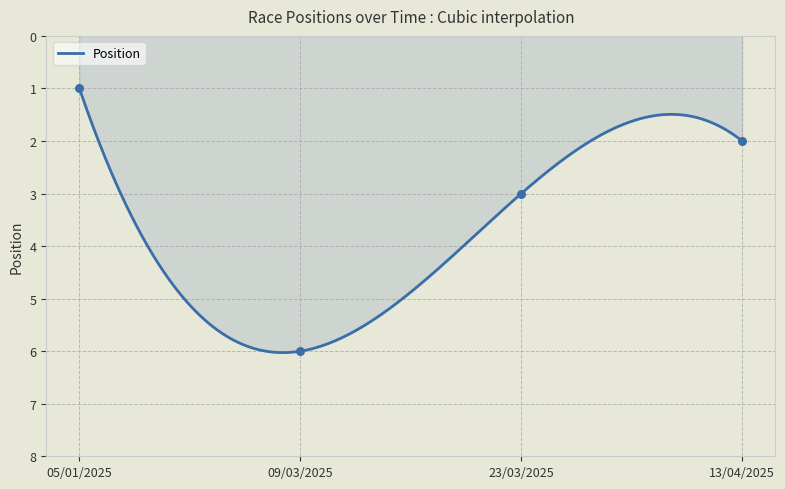

Between 23/03/2025 and 13/04/2025, which is larger?

23/03/2025